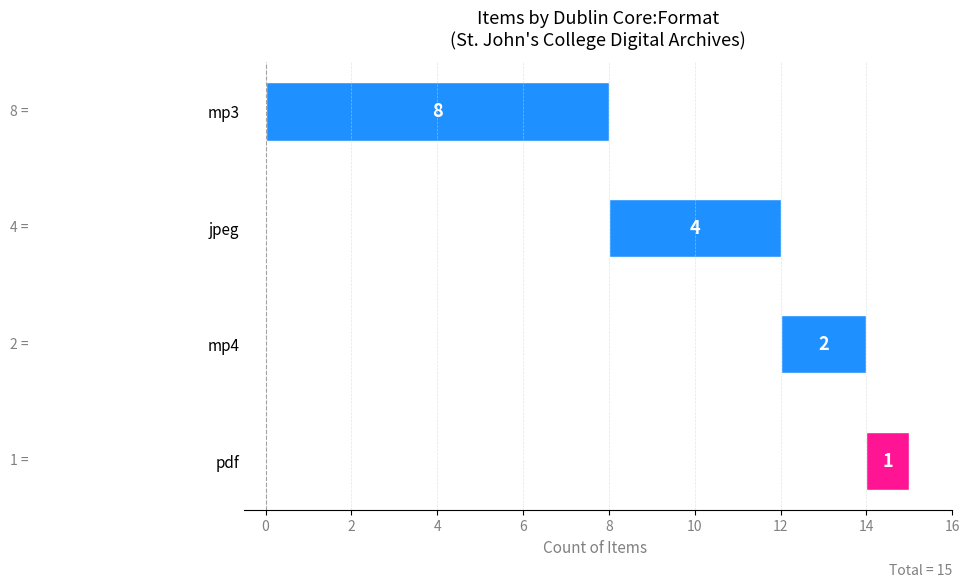

Reading left to right, extract all data points from this chart.

8	4	2	1